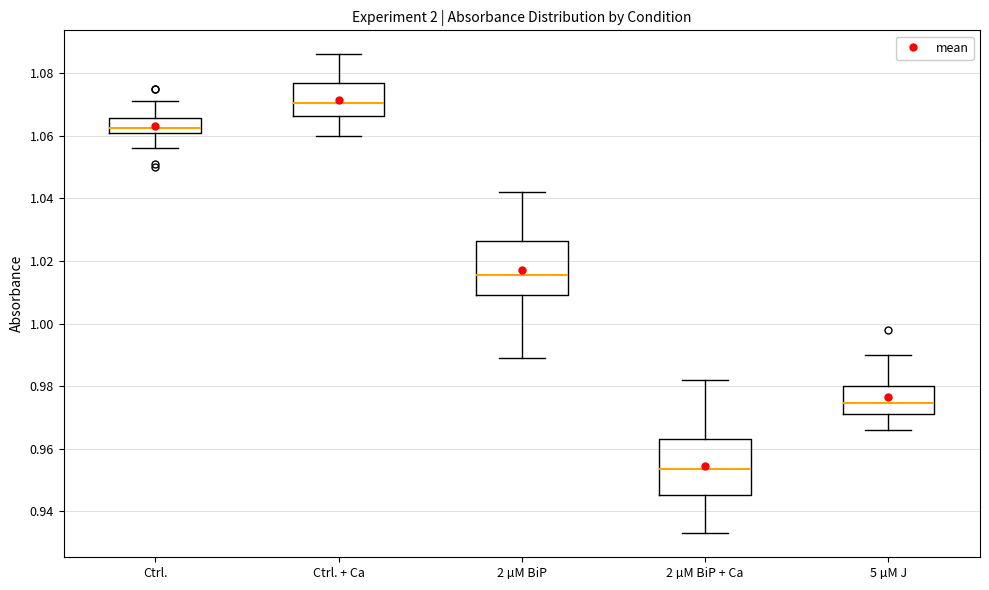

Reading left to right, read every box against the y-axis: the position of its median line, the range the box covers, and the ends of its whiskers. The values are not printed on the chart, so give them approximately, as read against the axis.

Ctrl.: median 1.062 (just above the box's lower edge), box 1.062 to 1.066, whiskers 1.056 to 1.072
Ctrl. + Ca: median 1.070, box 1.066 to 1.076, whiskers 1.060 to 1.086
2 µM BiP: median 1.016, box 1.010 to 1.026, whiskers 0.990 to 1.042
2 µM BiP + Ca: median 0.954, box 0.946 to 0.964, whiskers 0.934 to 0.982
5 µM J: median 0.974, box 0.972 to 0.980, whiskers 0.966 to 0.990